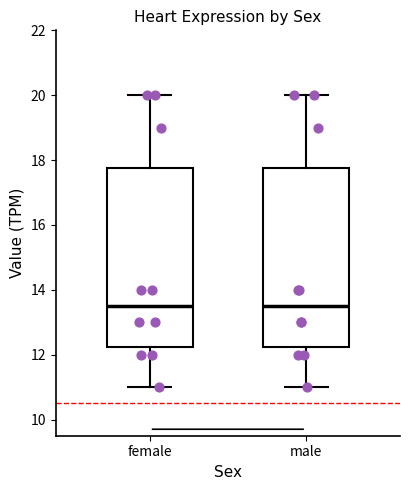

Reading left to right, read every box against the y-axis: the position of its median line, the range the box covers, and the ends of its whiskers. The values are not printed on the chart, so give them approximately, as read against the axis.

female: median 13.6, box 12.2 to 17.8, whiskers 11.0 to 20.0
male: median 13.6, box 12.2 to 17.8, whiskers 11.0 to 20.0